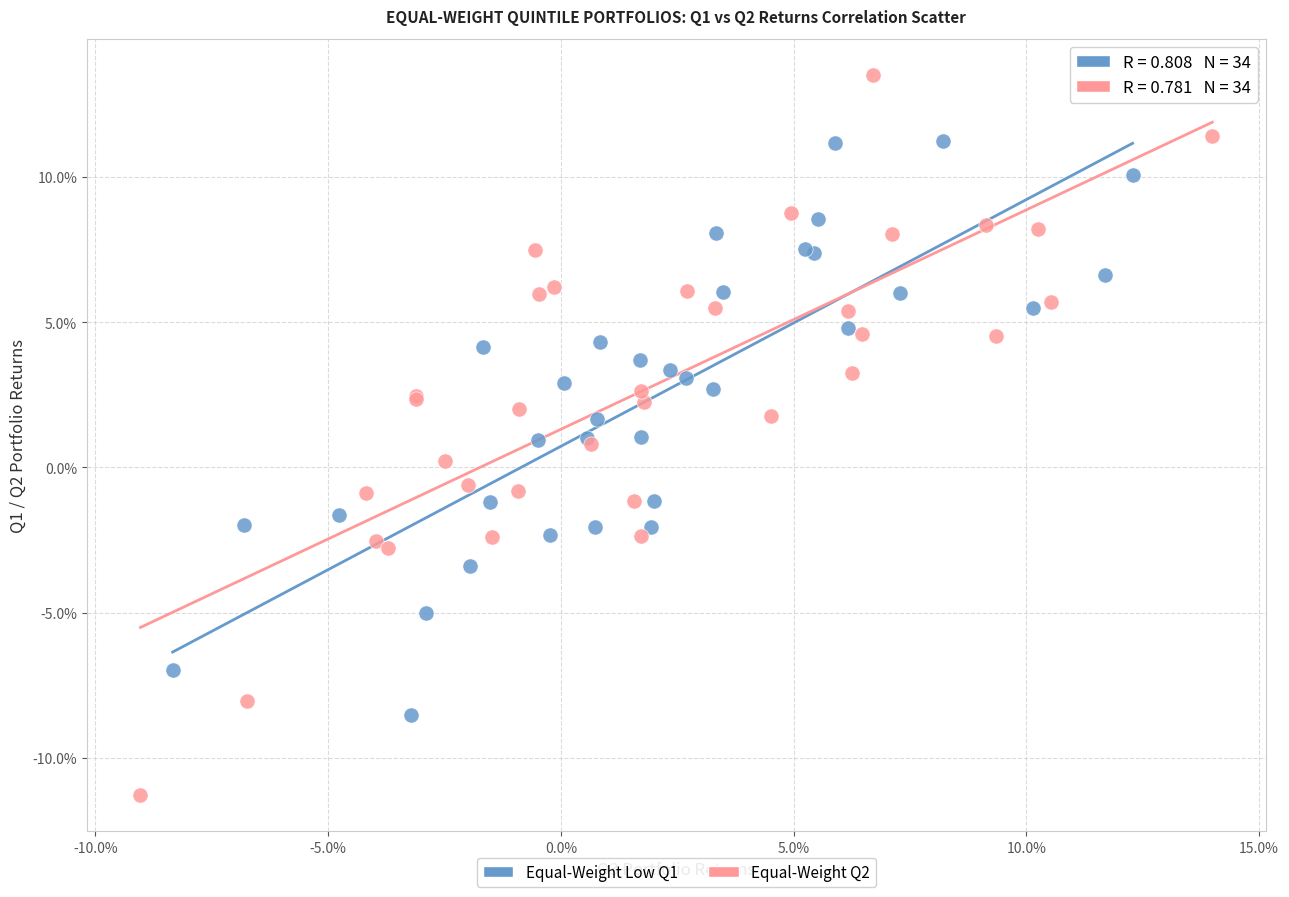

What are all the series names shown in the legend?

Equal-Weight Low Q1, Equal-Weight Q2